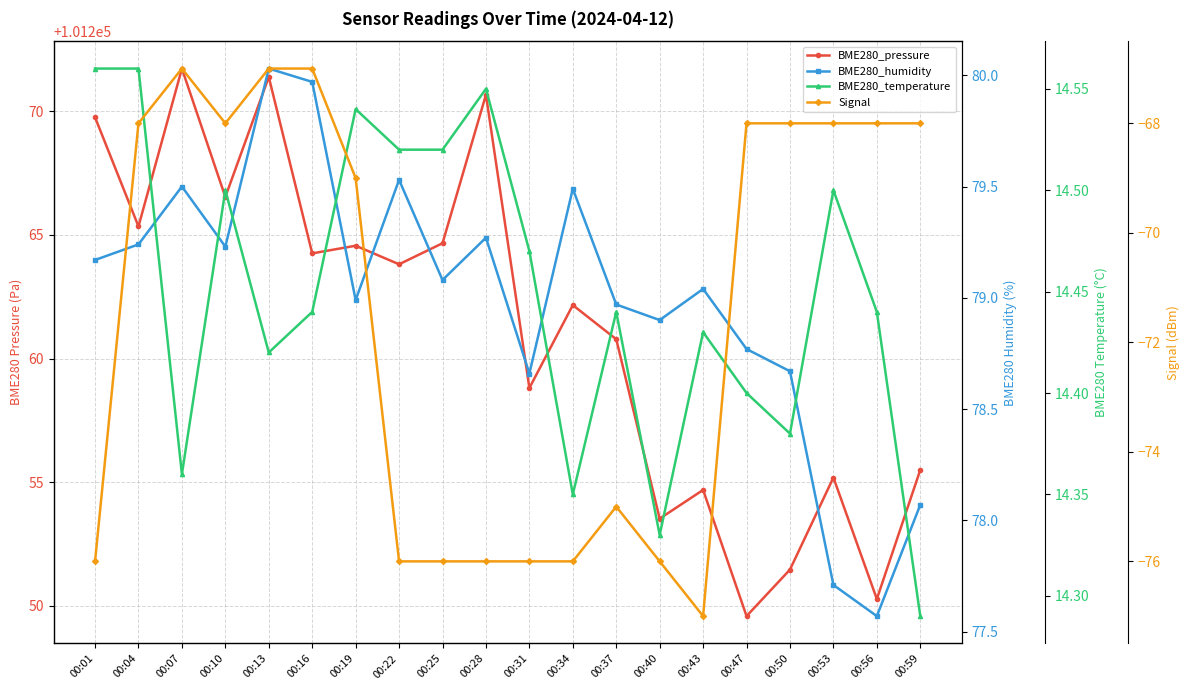

True or false: BME280_humidity and BME280_temperature cross at least once.

False